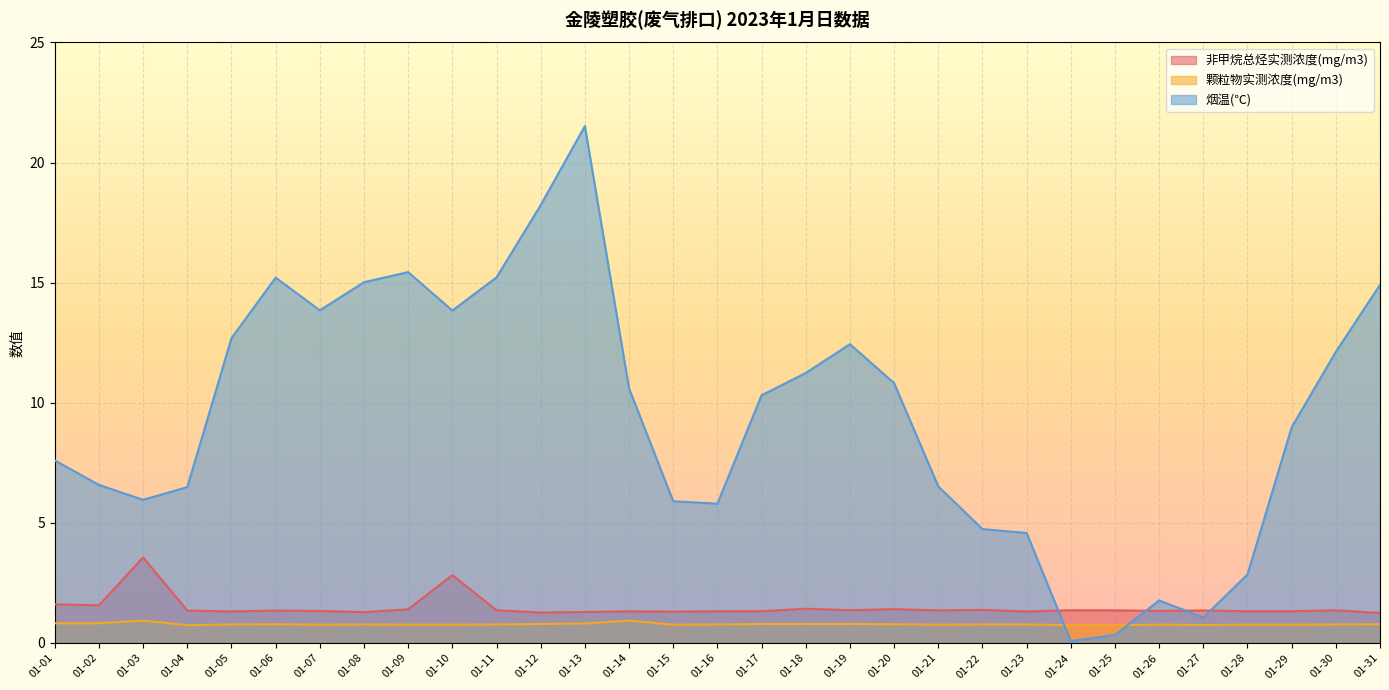

Between which two adjacent categories do 烟温(℃) and 非甲烷总烃实测浓度(mg/m3) first intersect?

01-23 and 01-24